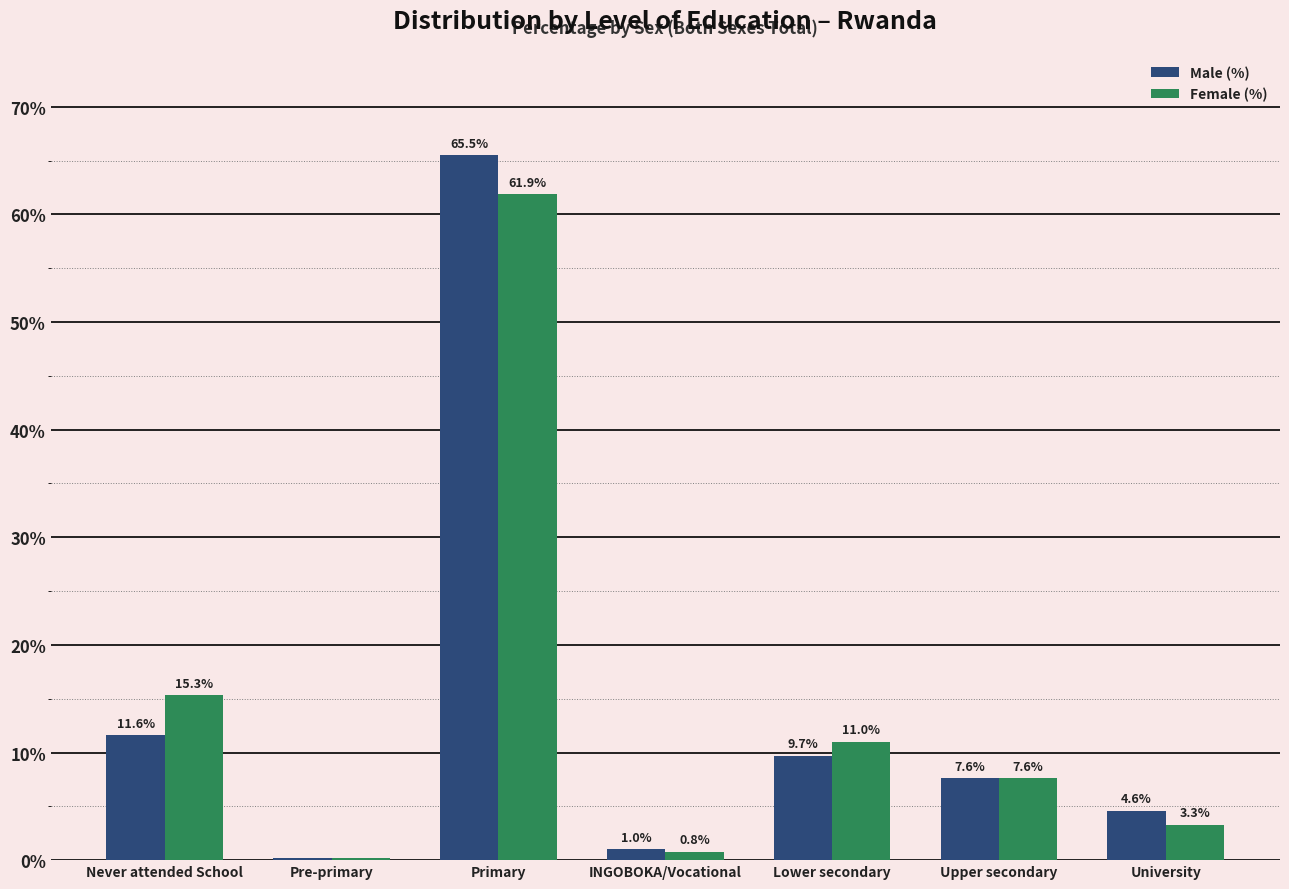

What is the maximum value shown in the chart?

65.5